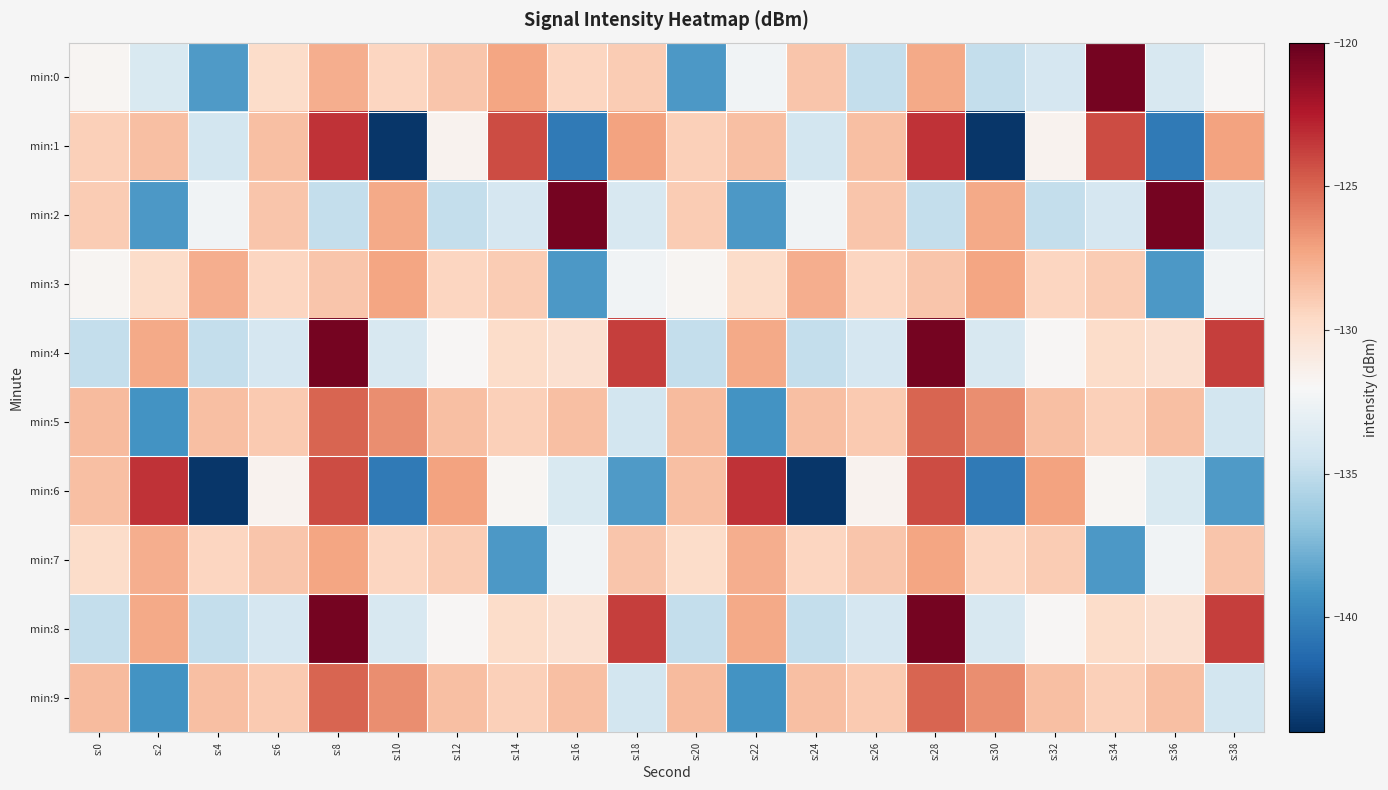

What is the minimum value shown in the chart?

-143.6